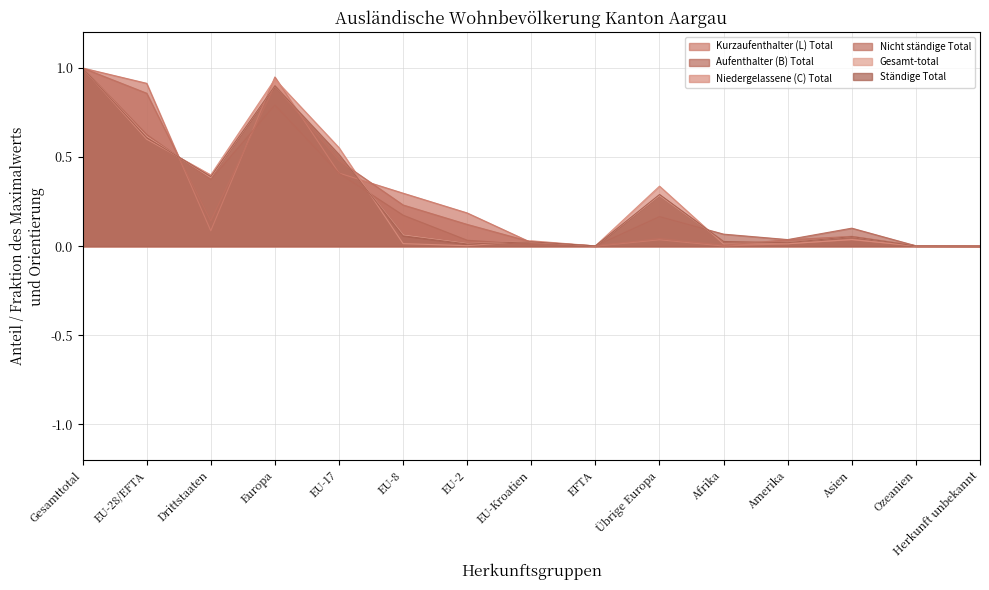

What is the difference between the second highest and second lowest values in the Kurzaufenthalter (L) Total series?

0.9